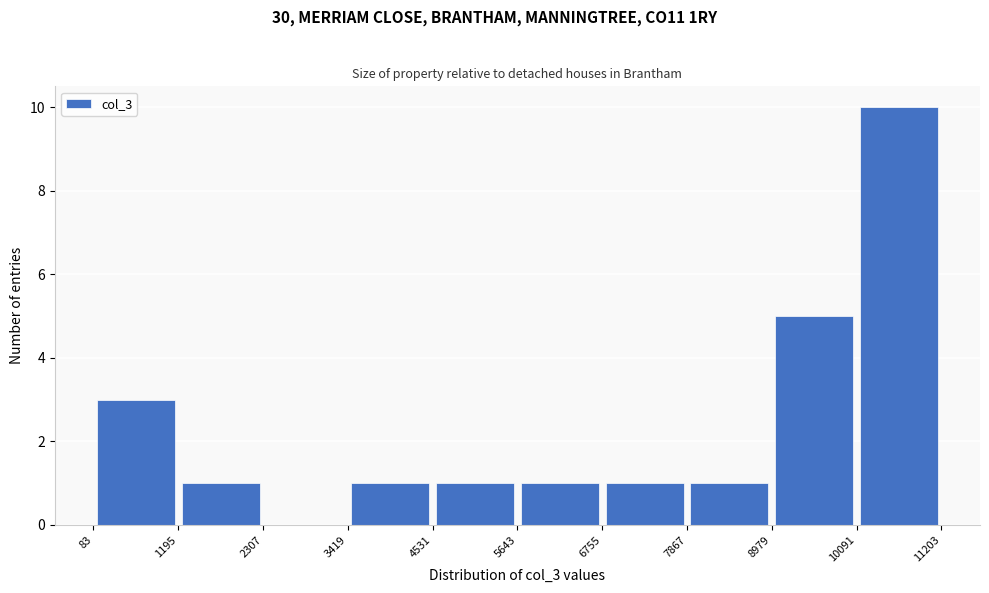

Reading left to right, list every bar in this chart as the range it spans on the x-axis followed by its height. The values are not printed on the chart, so give them approximately, as read against the axis.

83 to 1195: 3
1195 to 2307: 1
2307 to 3419: 0
3419 to 4531: 1
4531 to 5643: 1
5643 to 6755: 1
6755 to 7867: 1
7867 to 8979: 1
8979 to 10091: 5
10091 to 11203: 10